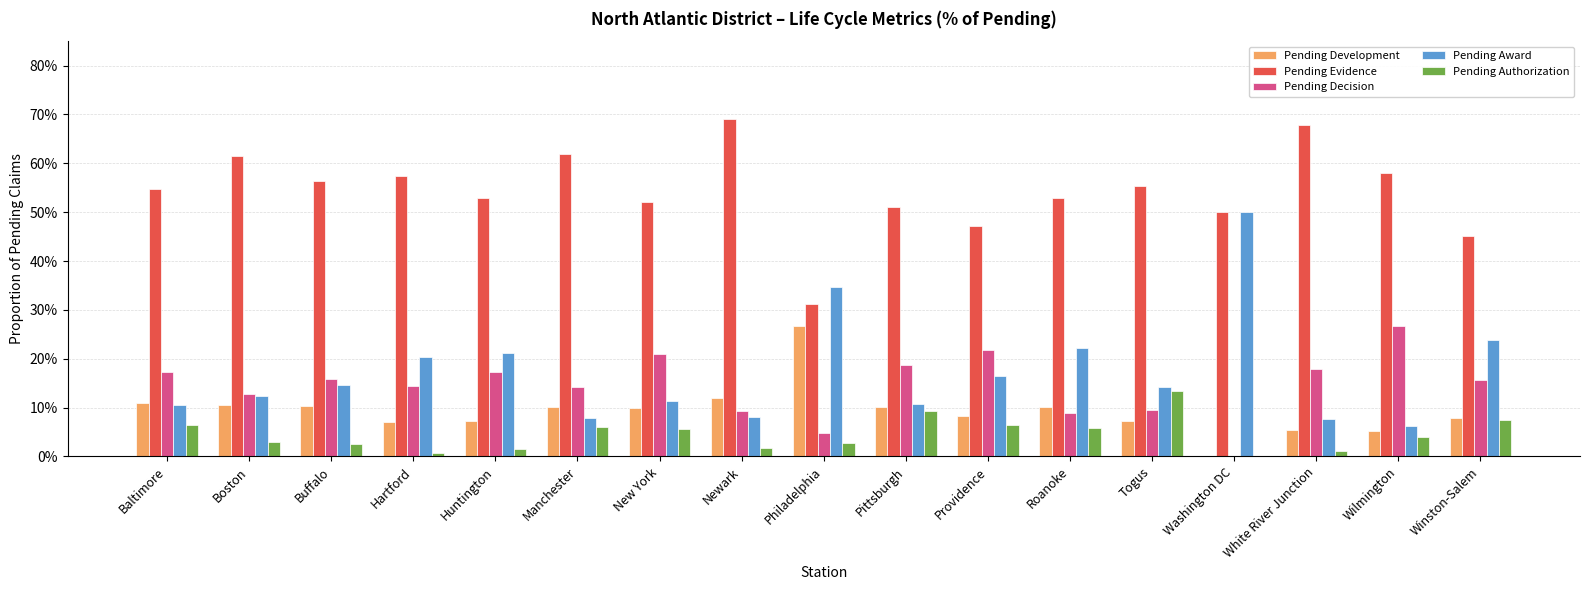

What are all the series names shown in the legend?

Pending Development, Pending Evidence, Pending Decision, Pending Award, Pending Authorization